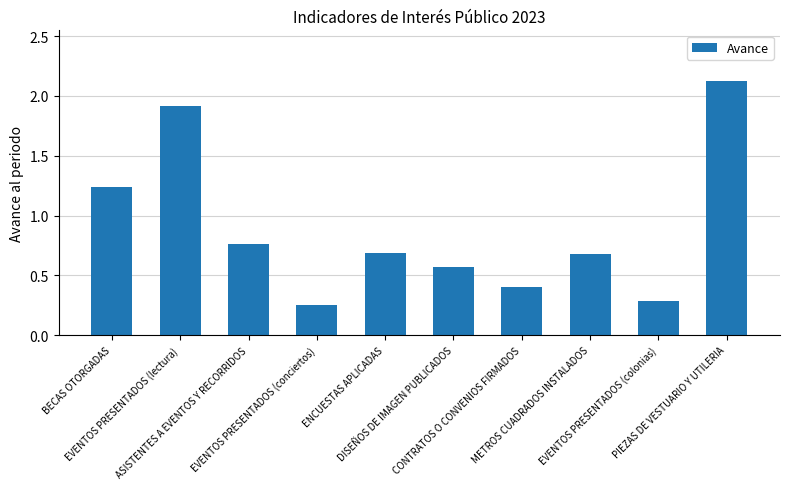

The value at METROS CUADRADOS INSTALADOS is 0.7. True or false?

True